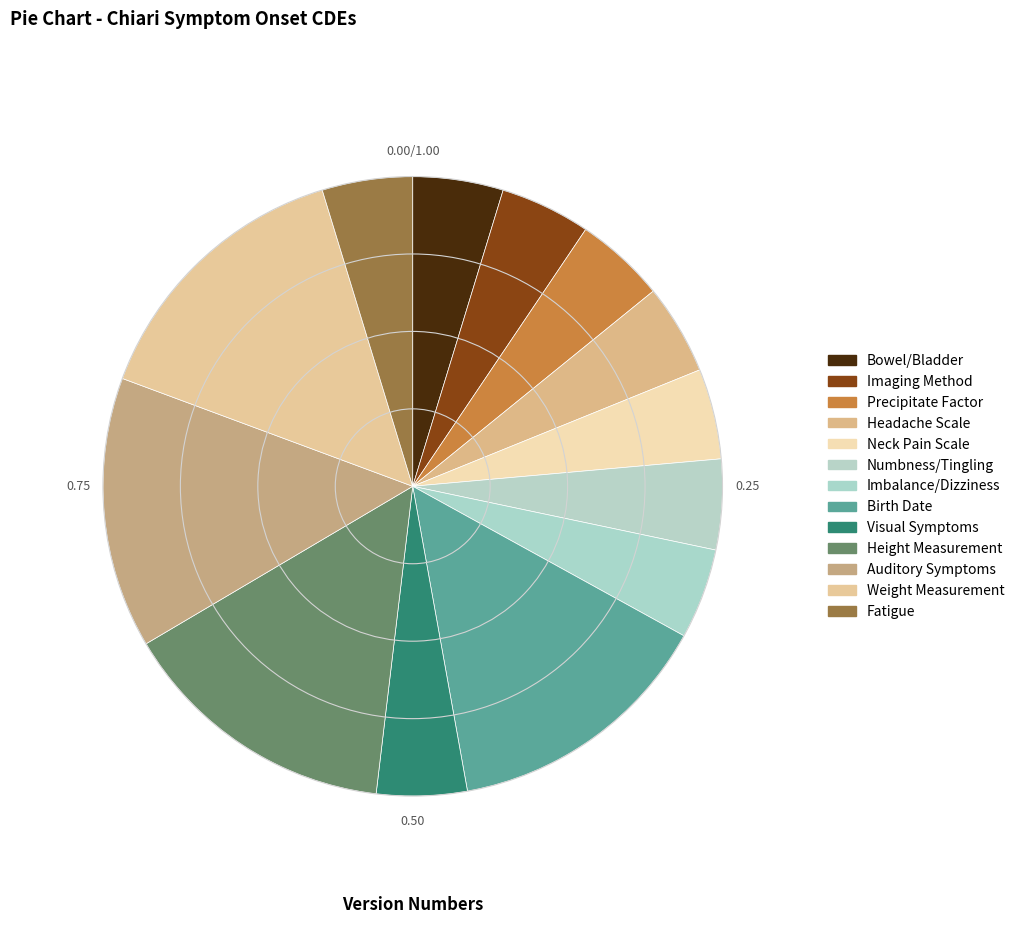

What percentage is the Neck Pain Scale slice, to the nearest percent?

5%